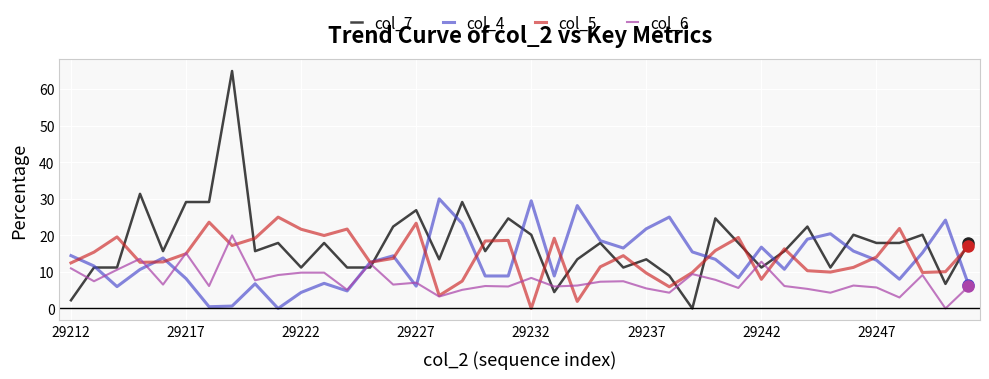

Does the chart display data point markers on the line(s)?

No